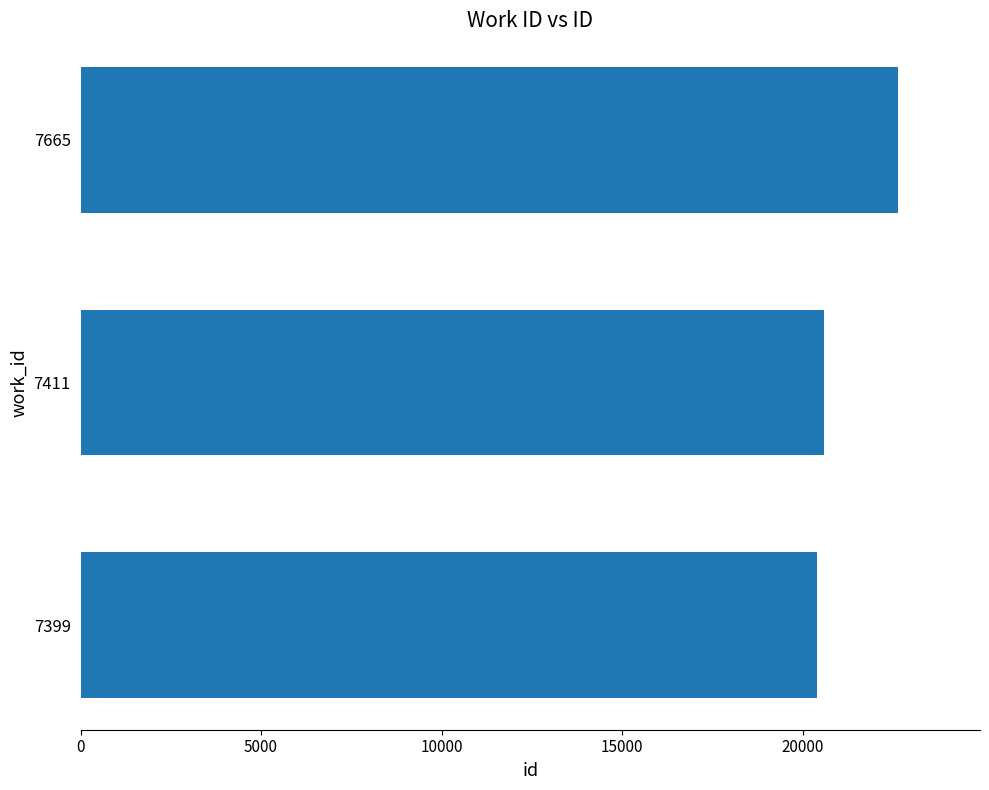

What is the average value?

21208